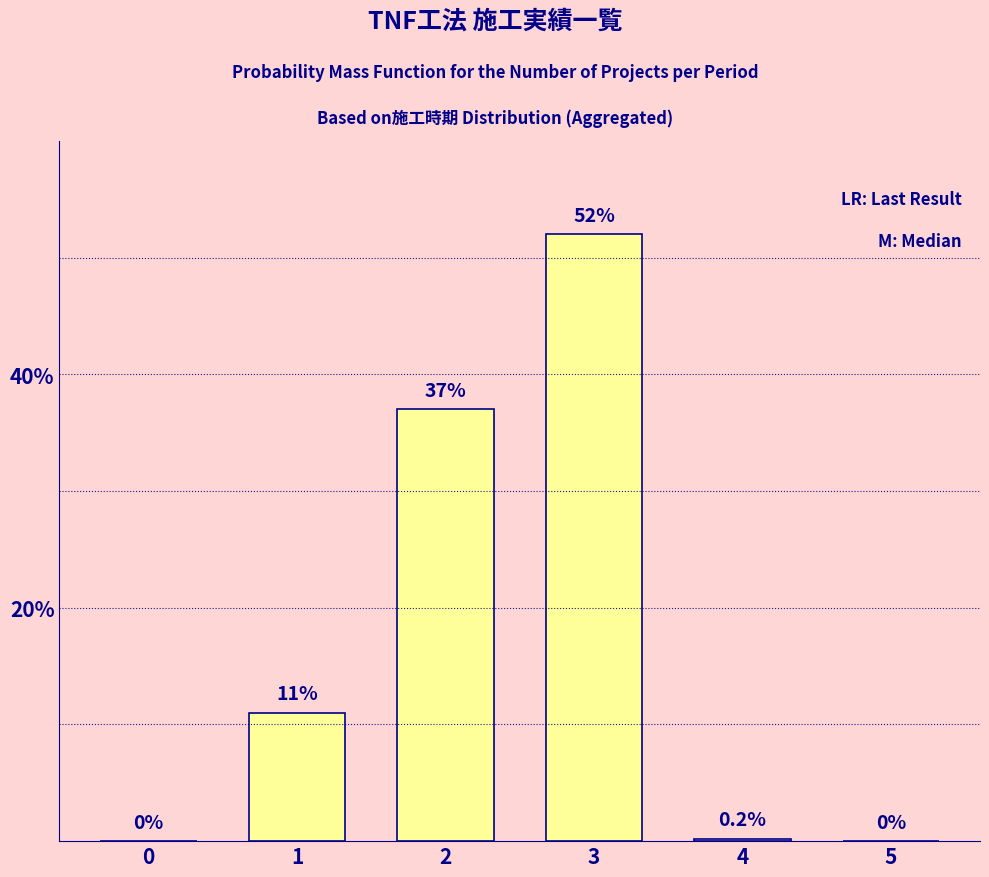

Reading right to left, extract all data points from this chart.

5=0.0	4=0.2	3=52.0	2=37.0	1=11.0	0=0.0